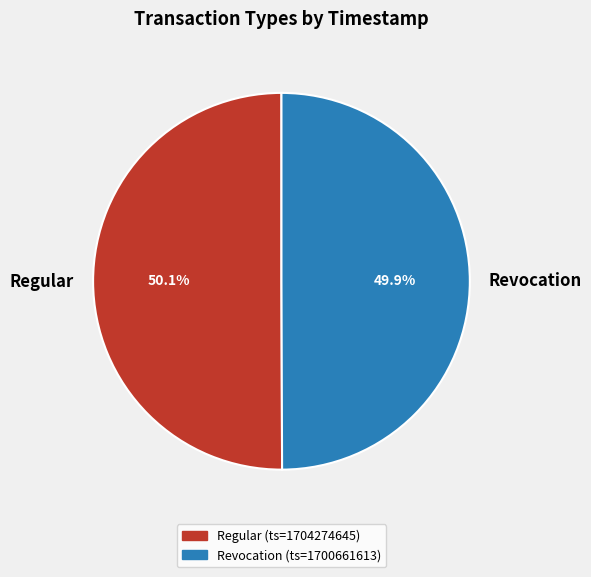

Is there any slice that represents more than half of the pie?

Yes